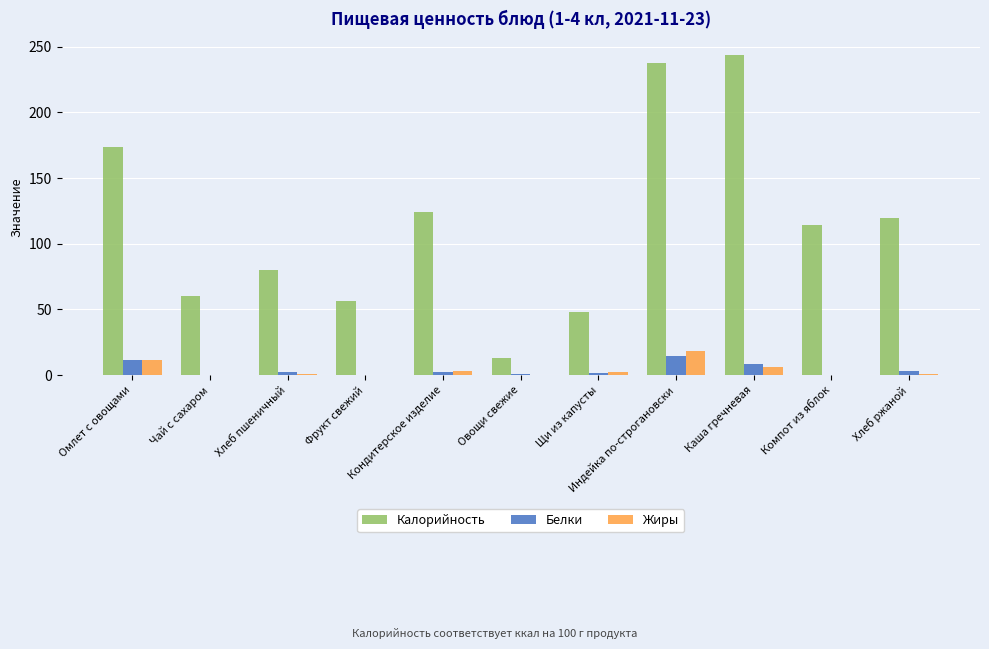

What is the highest value of the Жиры series?

18.1